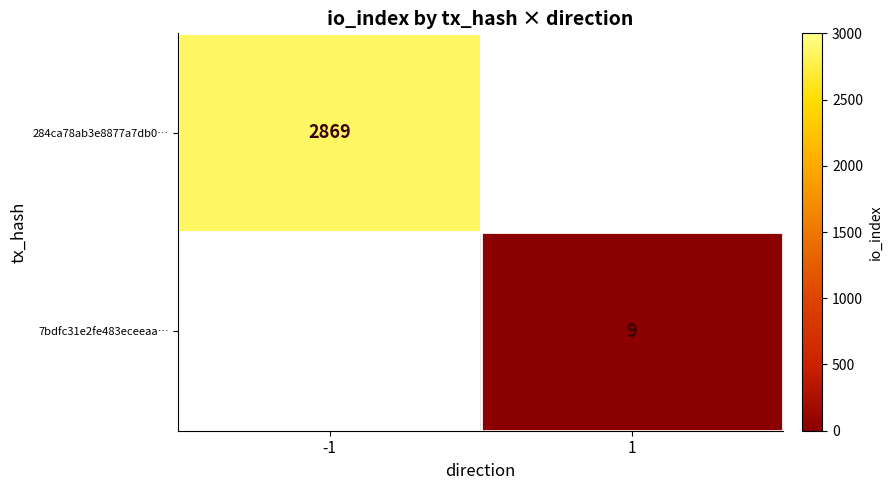

Which category has the lowest value across all series?

1